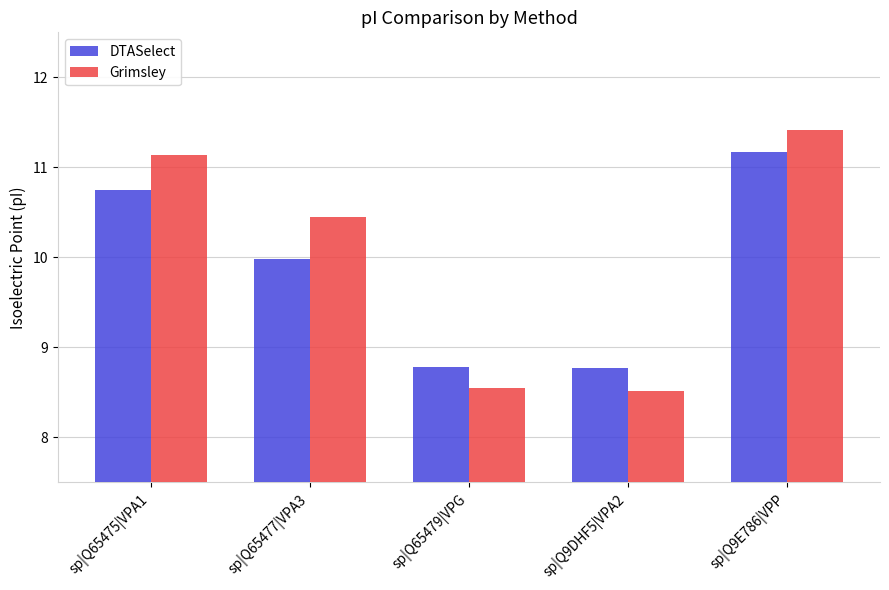

What is the label of the 1st bar from the right?

sp|Q9E786|VPP